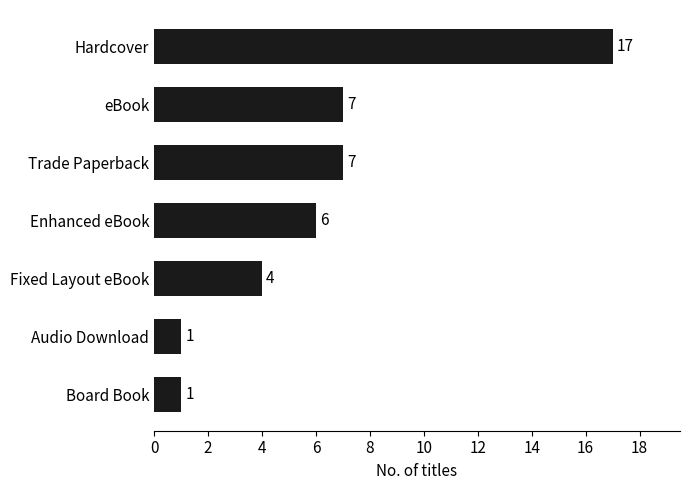

What is the change in value from Board Book to eBook?

+6